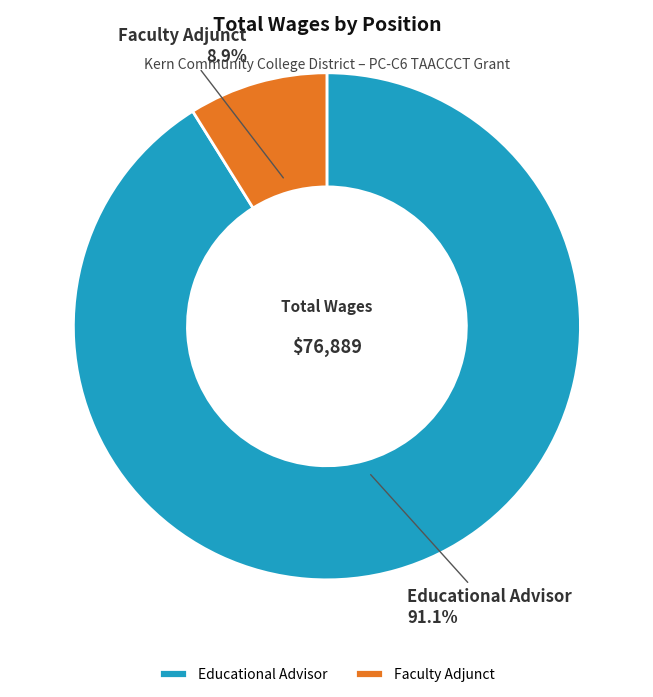

Count the number of slices in the pie.

2